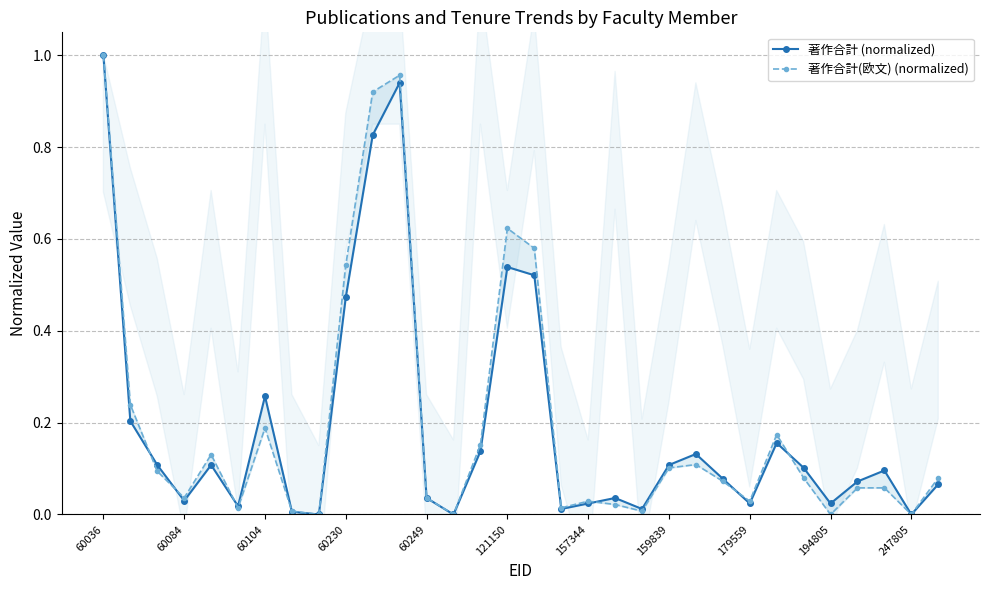

Which series has the largest total across all categories?

著作合計(欧文) (normalized)